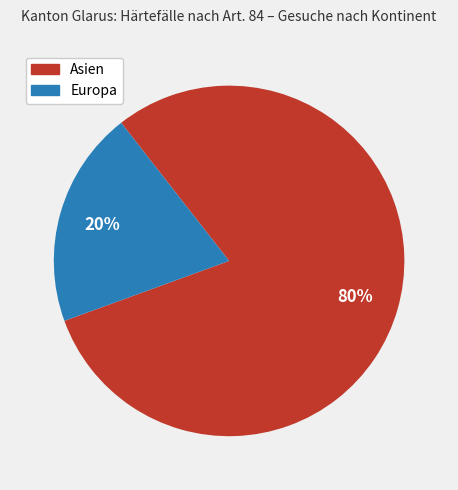

Does Europa account for over 50% of the chart?

No